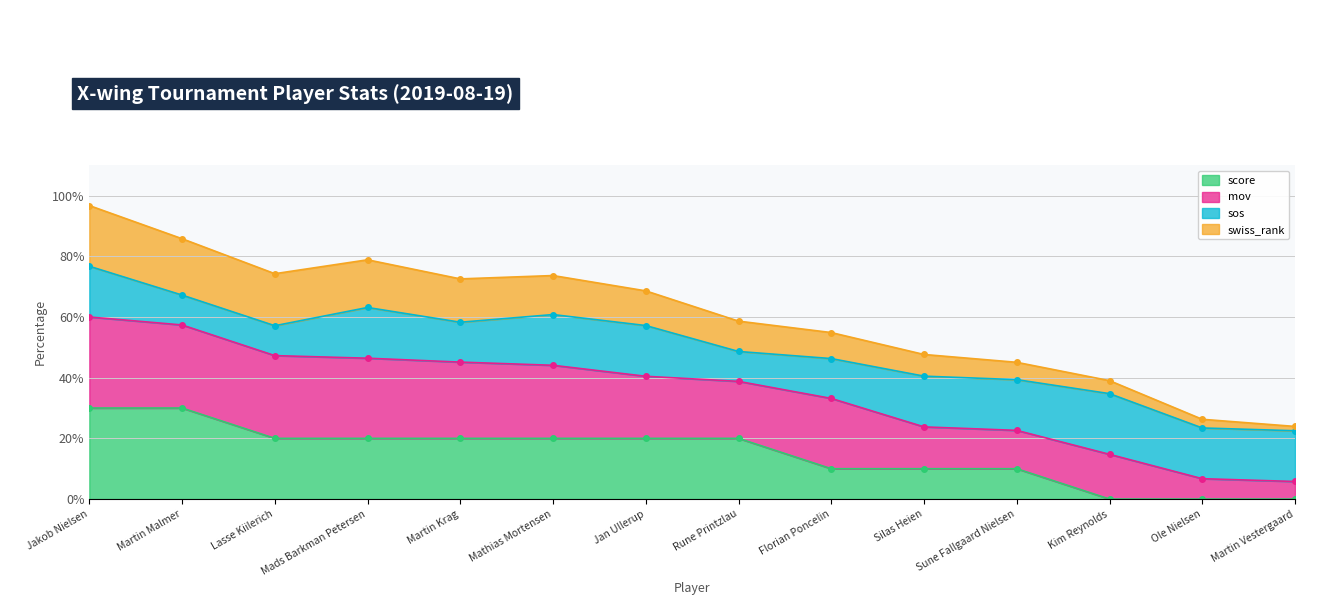

True or false: score has a value of 10 at Florian Poncelin.

True